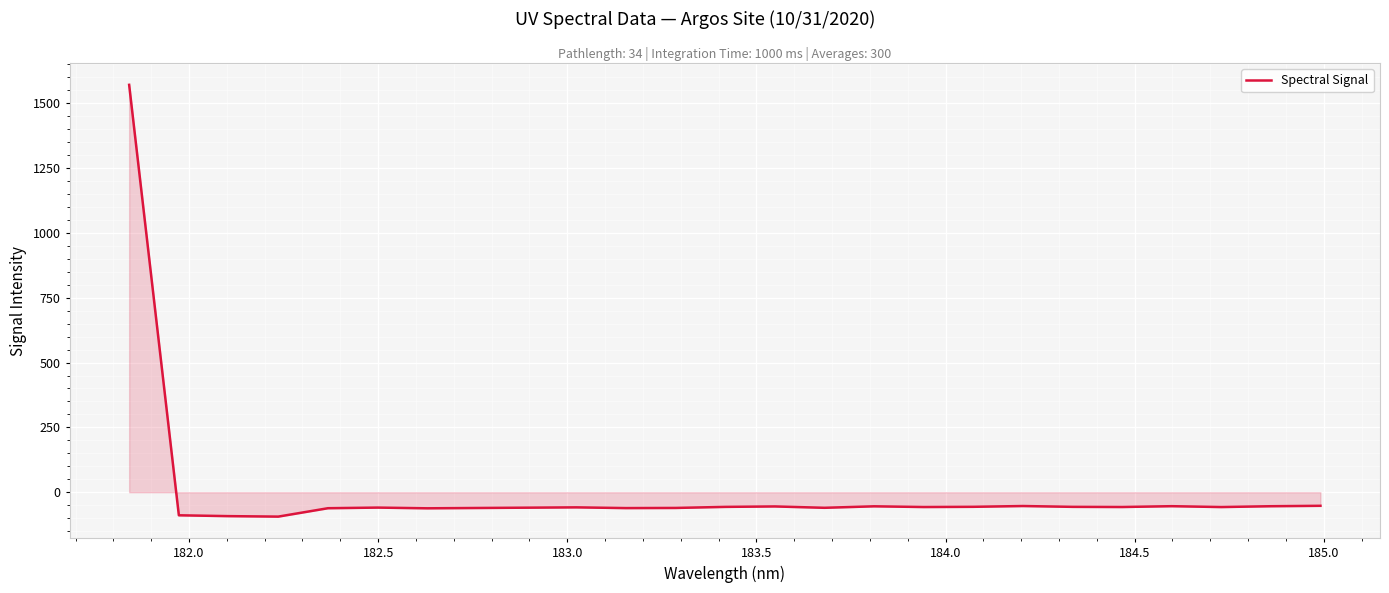

What is the greatest value displayed?

1570.7